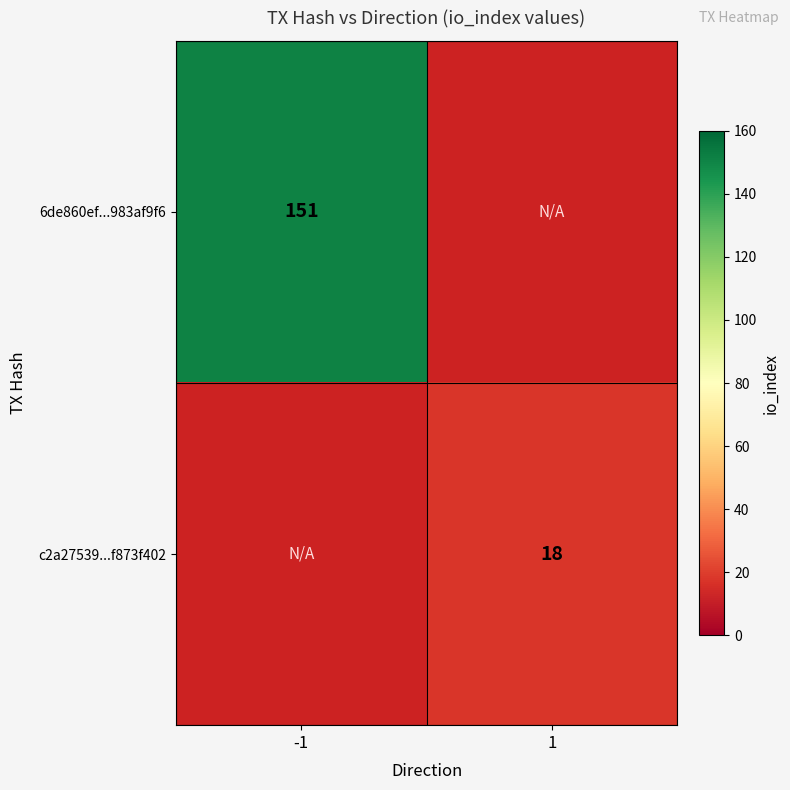

Which category has the lowest value across all series?

1